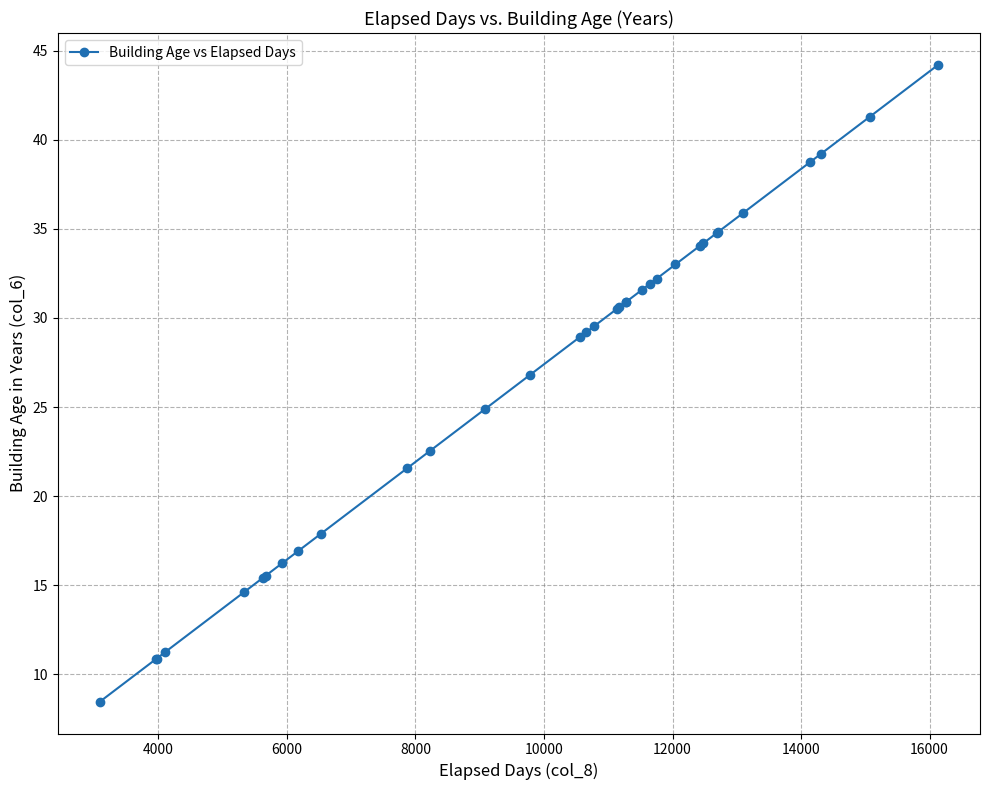

What is the greatest value displayed?

44.2